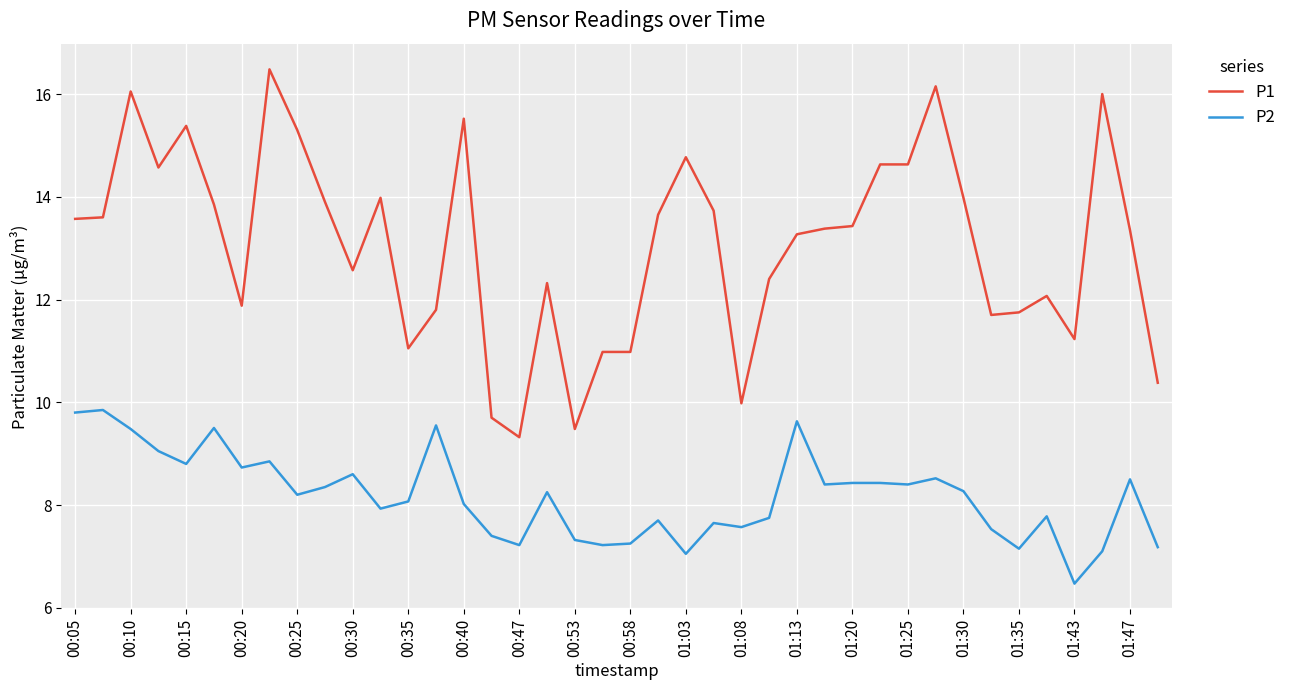

What is the highest value of the P1 series?

16.5